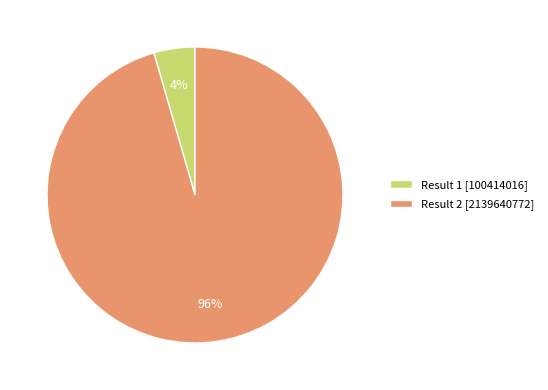

Which category accounts for the majority?

Result 2 [2139640772]